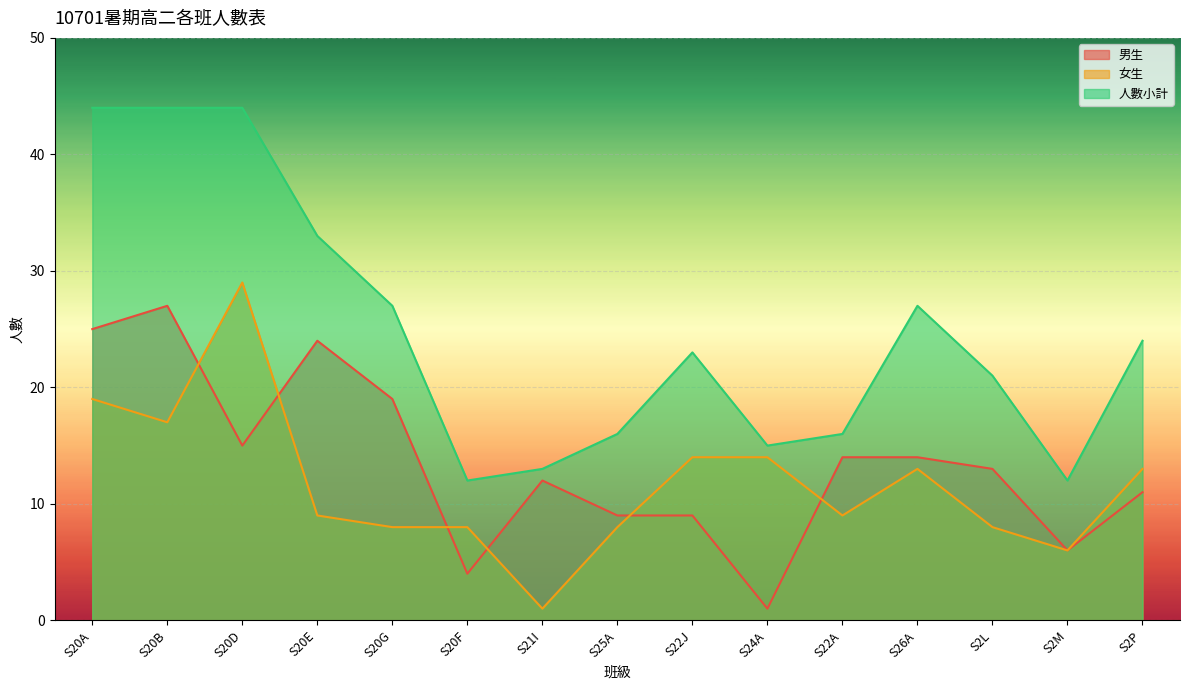

True or false: 人數小計 and 女生 cross at least once.

False